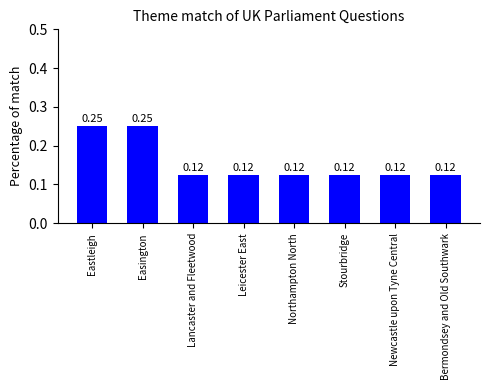

What is the label of the 6th bar from the right?

Lancaster and Fleetwood